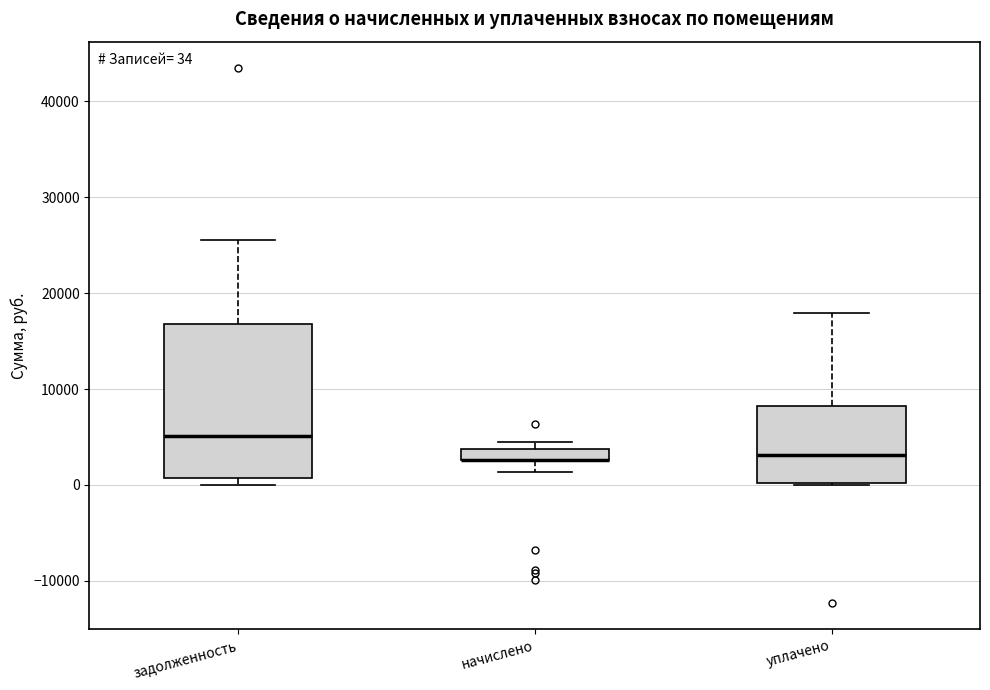

Which box is the tallest, from its lower edge to its upper edge?

задолженность